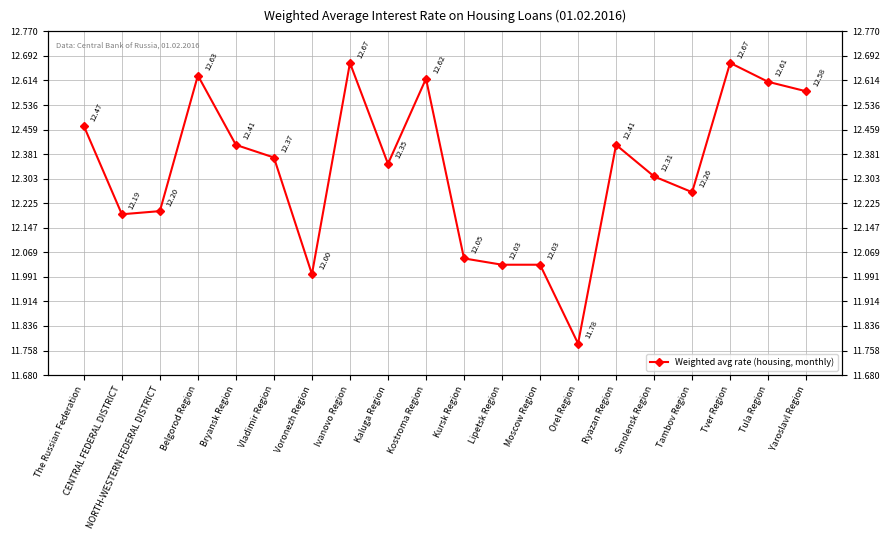

Count the number of values greater than 12.

18